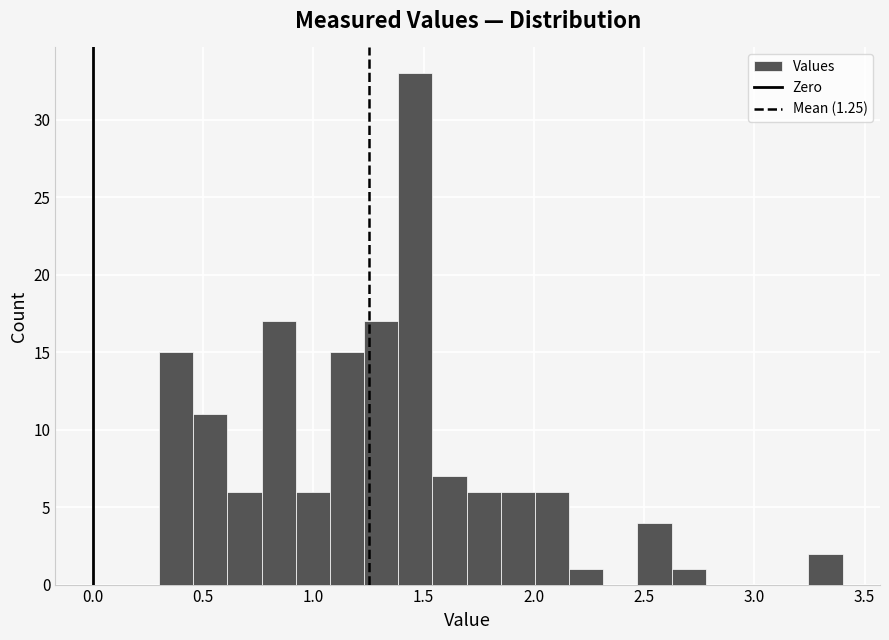

Read against the x-axis, roughly where is the centre of the tallest bar?

1.45